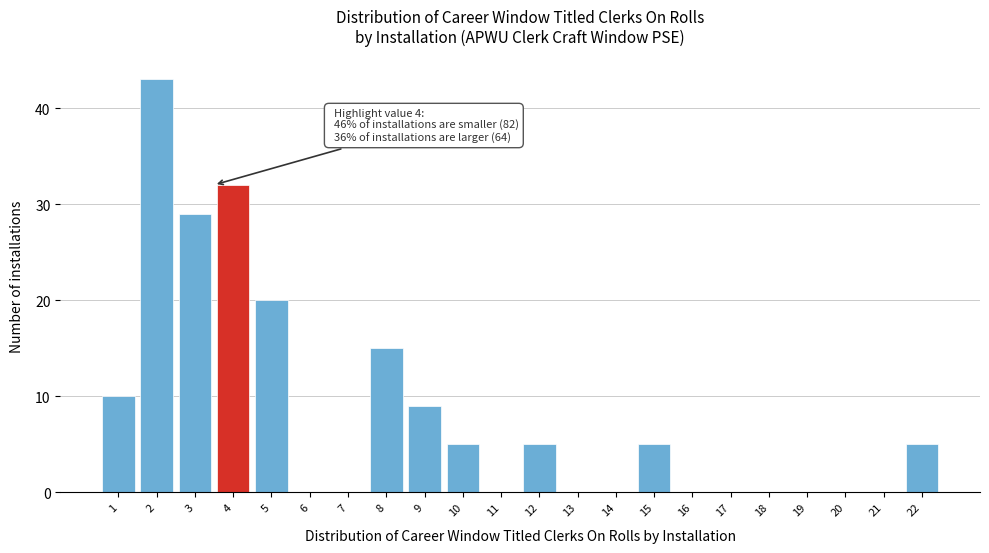

Reading left to right, what are all the values shown in this chart?

1=10	2=43	3=29	4=32	5=20	6=0	7=0	8=15	9=9	10=5	11=0	12=5	13=0	14=0	15=5	16=0	17=0	18=0	19=0	20=0	21=0	22=5